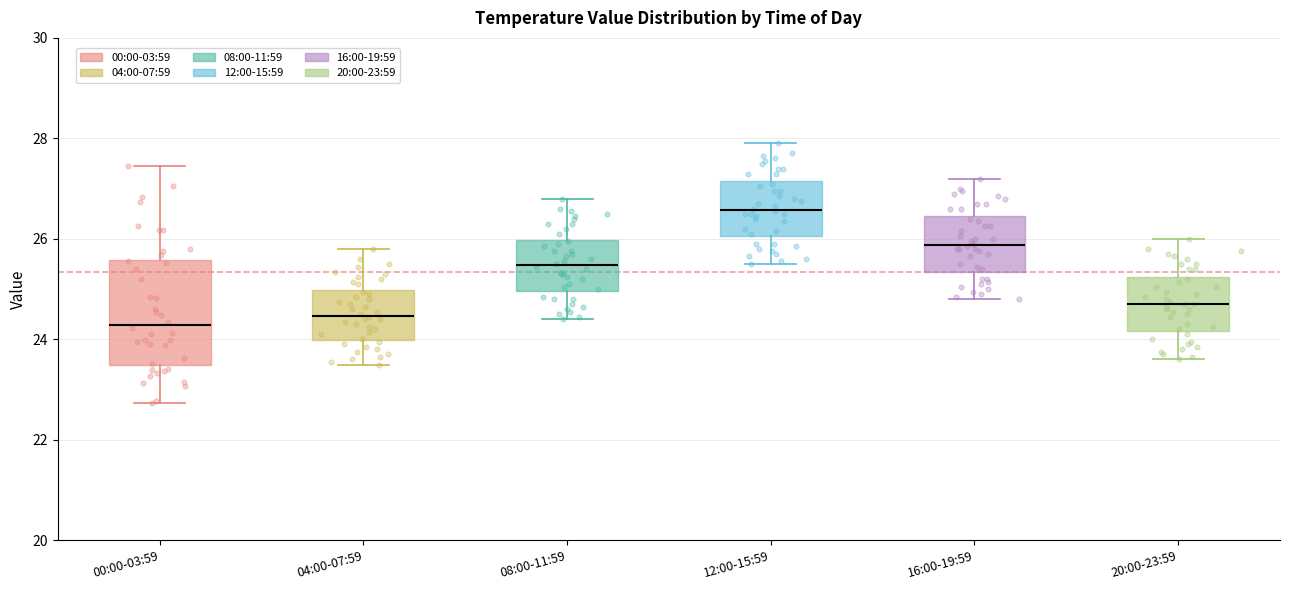

Reading left to right, read every box against the y-axis: the position of its median line, the range the box covers, and the ends of its whiskers. The values are not printed on the chart, so give them approximately, as read against the axis.

00:00-03:59: median 24.2, box 23.4 to 25.6, whiskers 22.8 to 27.4
04:00-07:59: median 24.4, box 24.0 to 25.0, whiskers 23.6 to 25.8
08:00-11:59: median 25.4, box 25.0 to 26.0, whiskers 24.4 to 26.8
12:00-15:59: median 26.6, box 26.0 to 27.2, whiskers 25.6 to 28.0
16:00-19:59: median 25.8, box 25.4 to 26.4, whiskers 24.8 to 27.2
20:00-23:59: median 24.8, box 24.2 to 25.2, whiskers 23.6 to 26.0